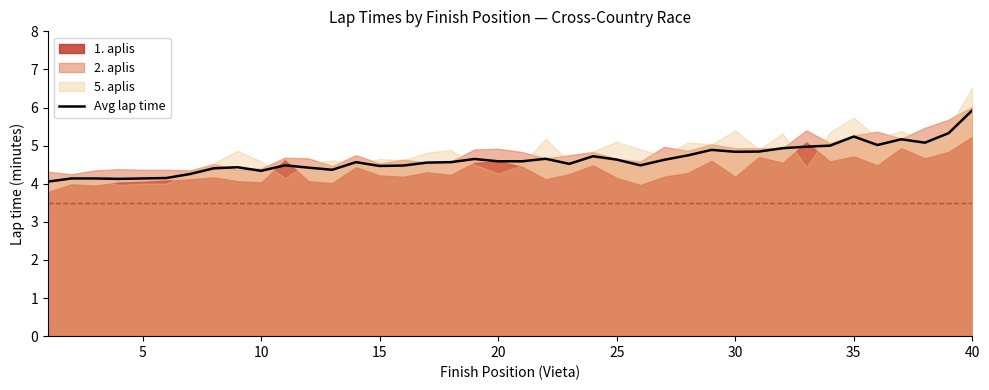

True or false: Avg lap time has a value of 4.1 at 5.

True